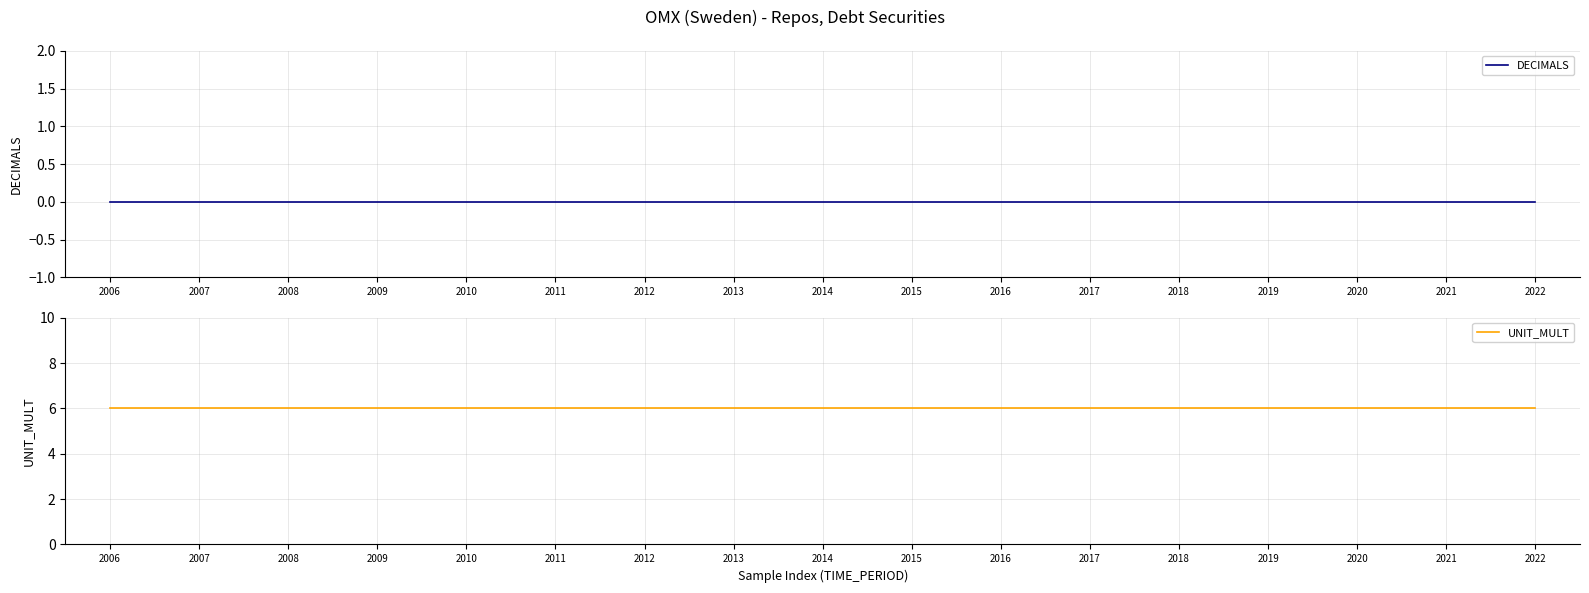

Rank the categories by UNIT_MULT value from lowest to highest.

2006, 2007, 2008, 2009, 2010, 2011, 2012, 2013, 2014, 2015, 2016, 2017, 2018, 2019, 2020, 2021, 2022